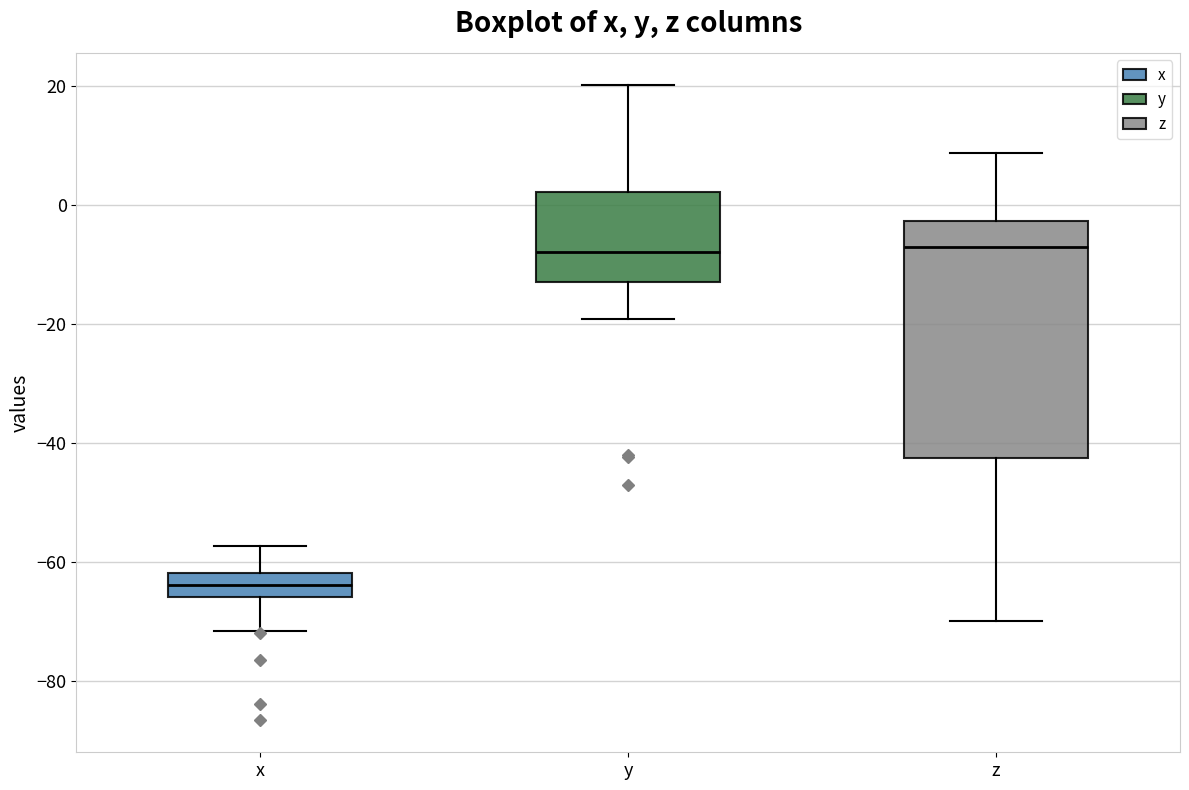

Which box is the tallest, from its lower edge to its upper edge?

z